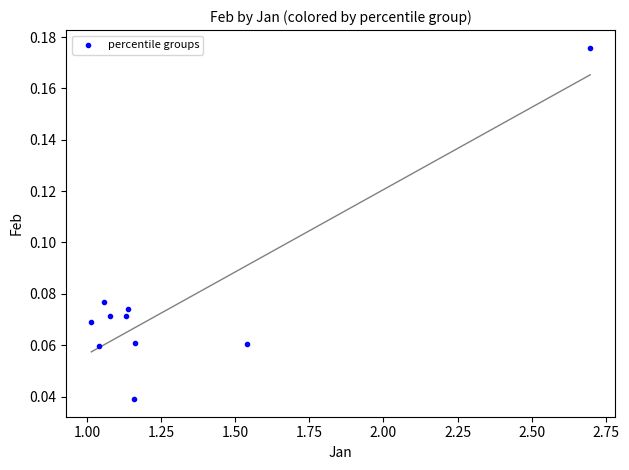

What is the average X value?

1.3